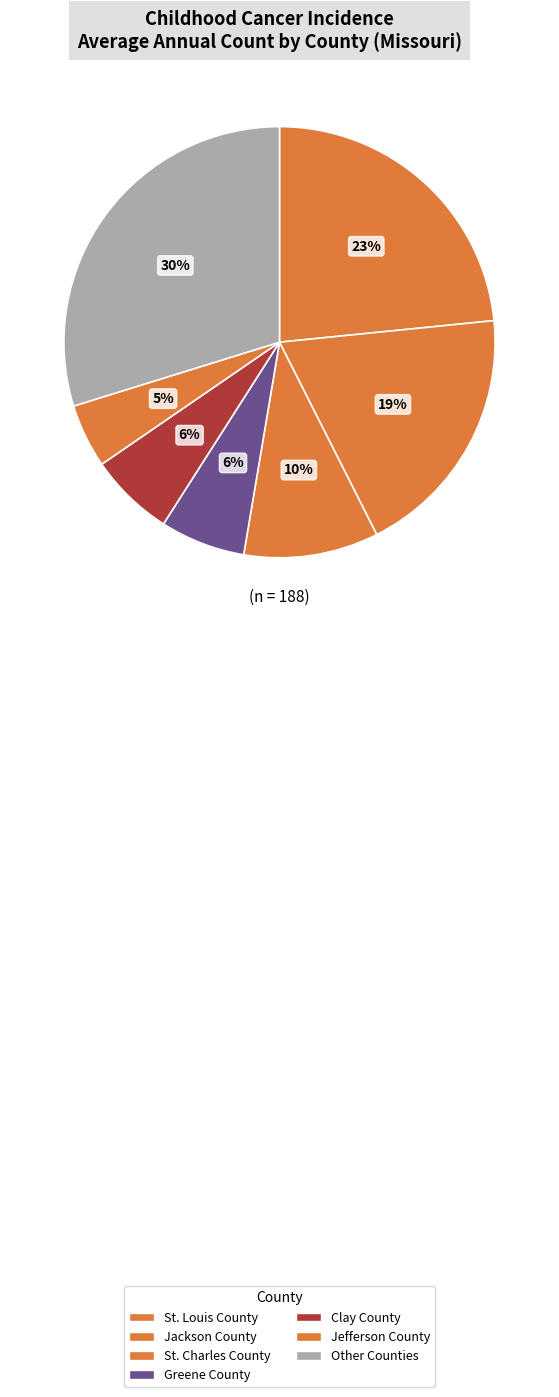

How many slices are in this pie chart?

7